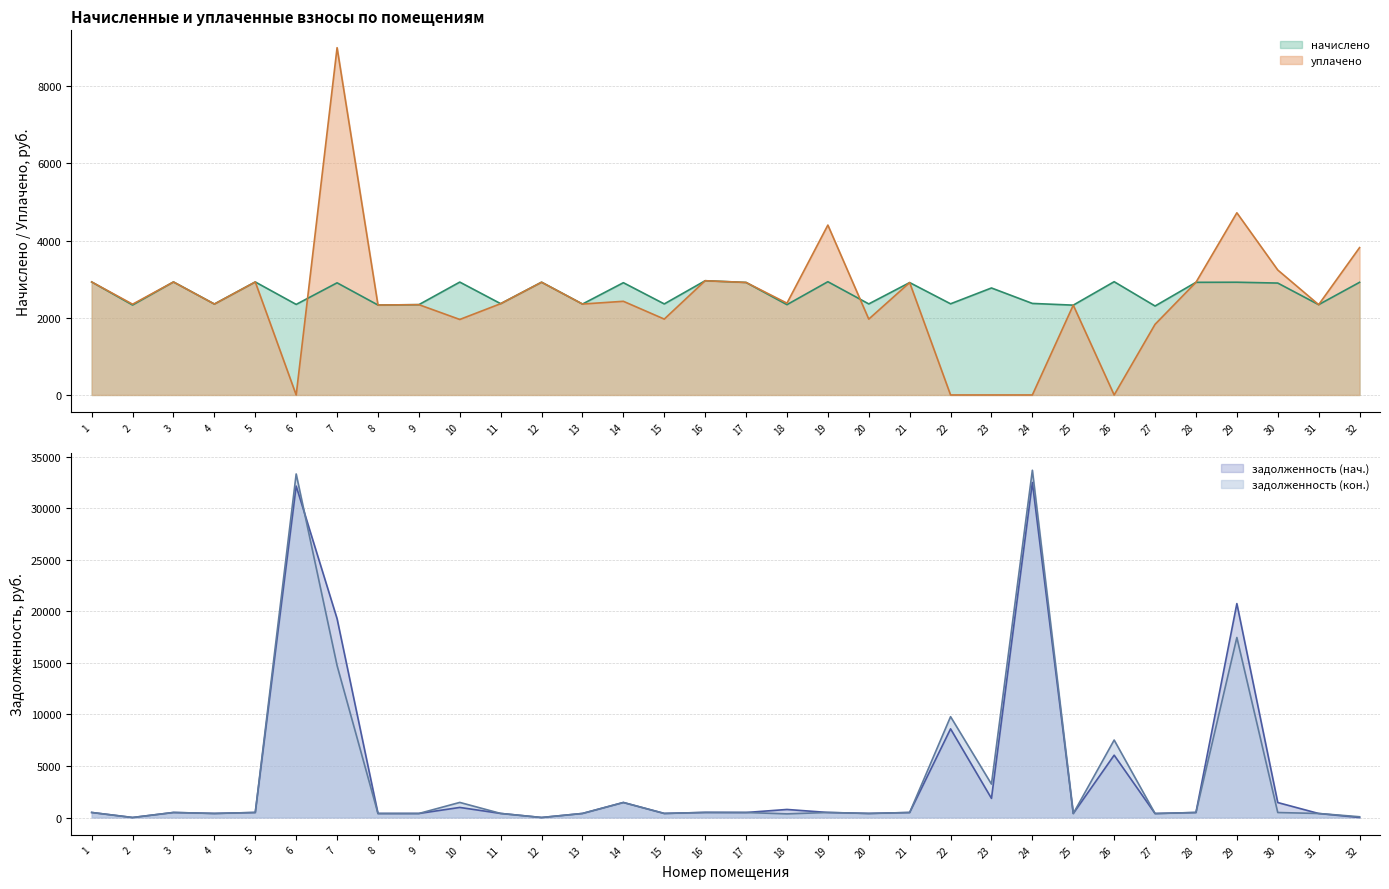

Where is задолженность (кон.) nearest to the value 16835?

29